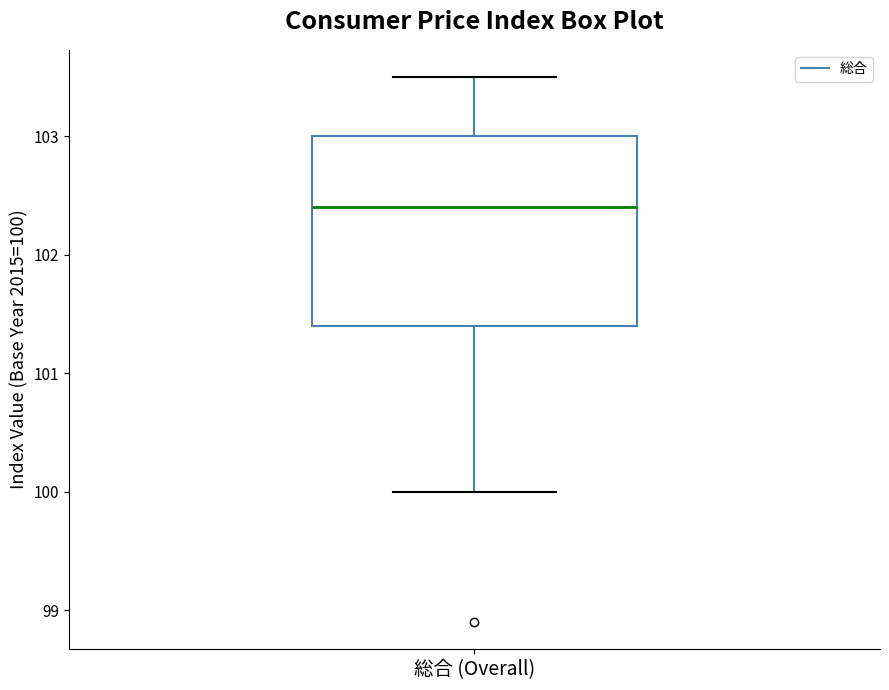

Transcribe this box plot: give where the median line is, the range the box spans, and where the two whiskers end, as read against the y-axis. The values are not printed on the chart, so give them approximately, as read against the axis.

median 102.4, box 101.4 to 103.0, whiskers 100.0 to 103.5